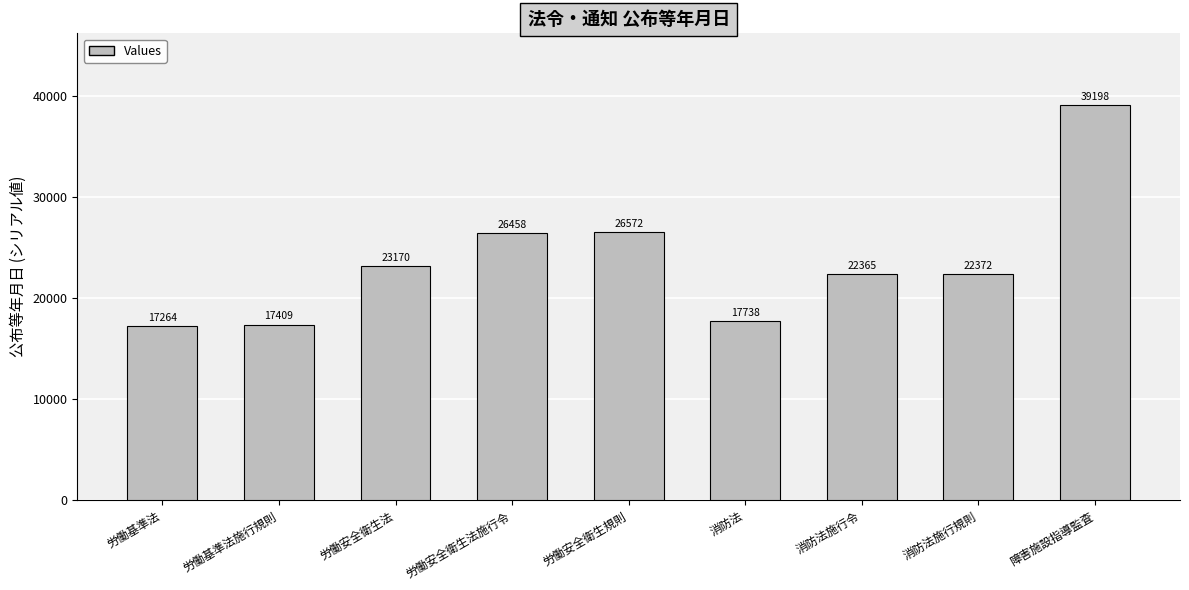

What is the difference between the maximum and minimum values?

21934